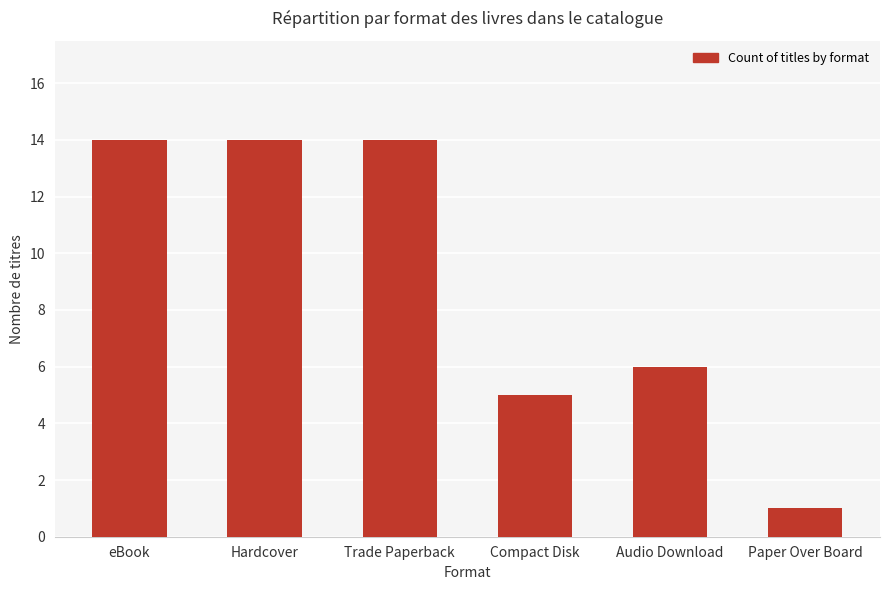

What is the approximate value at Hardcover, to the nearest 10?

10